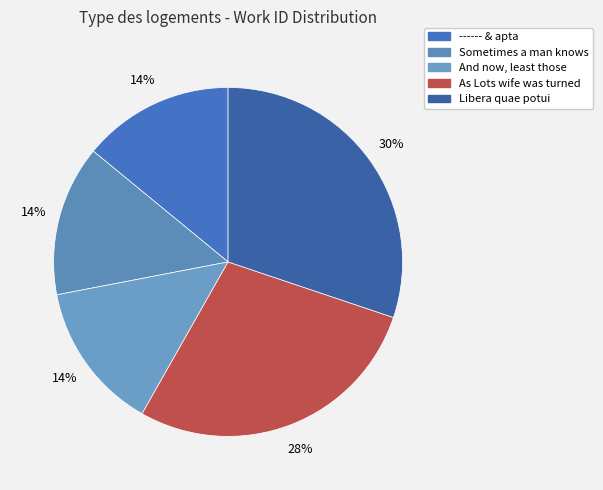

What is the largest slice in the pie chart?

Libera quae potui